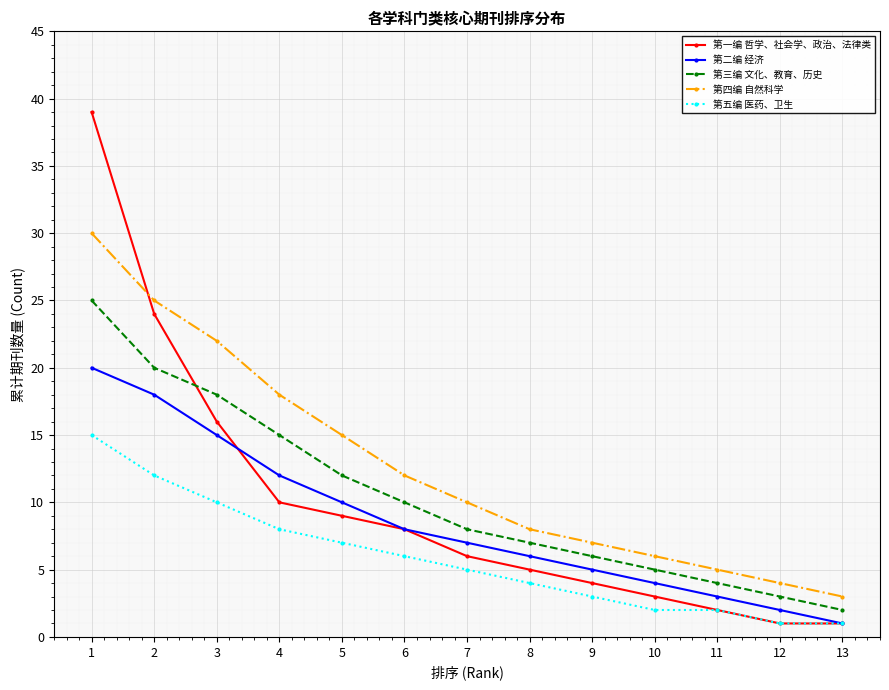

At which label is 第二编 经济 closest to 10?

5